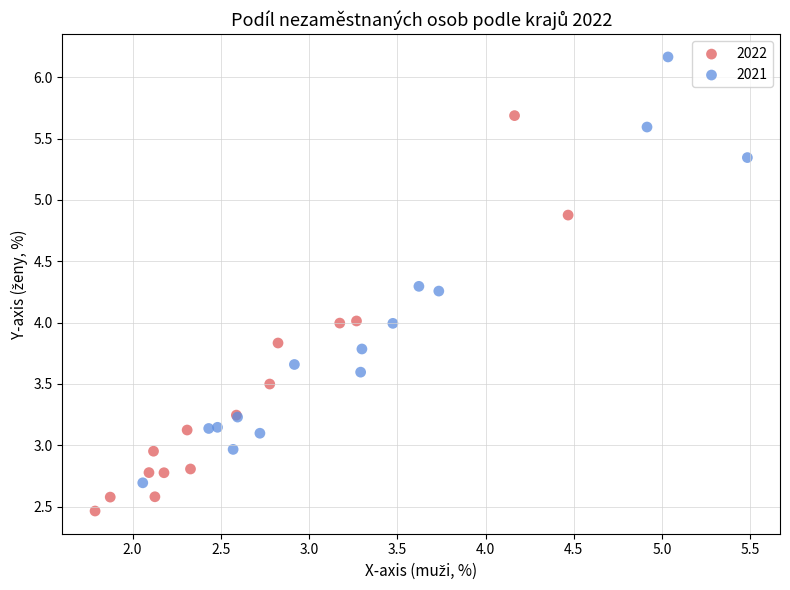

What are all the series names shown in the legend?

2022, 2021